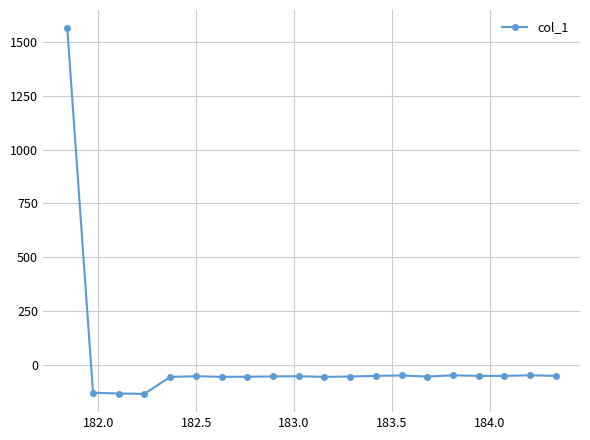

True or false: the data has more than 0 interior local peaks.

True